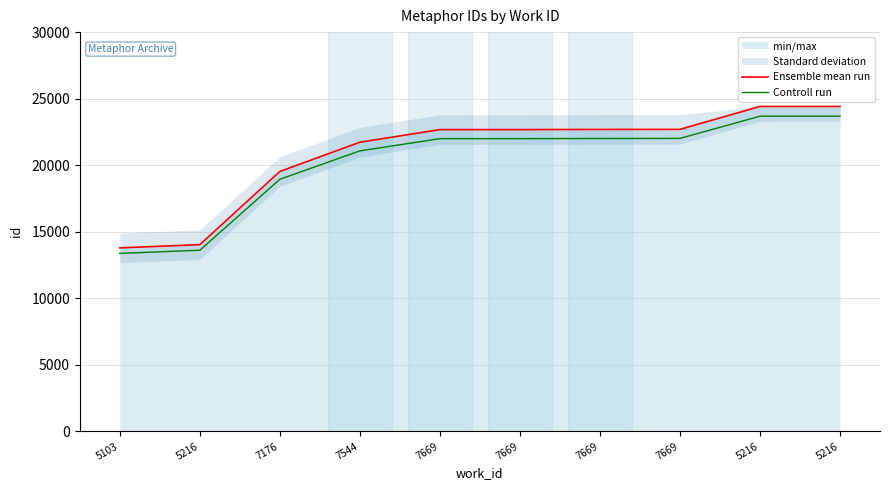

True or false: Controll run has more than 1 interior local peaks.

False